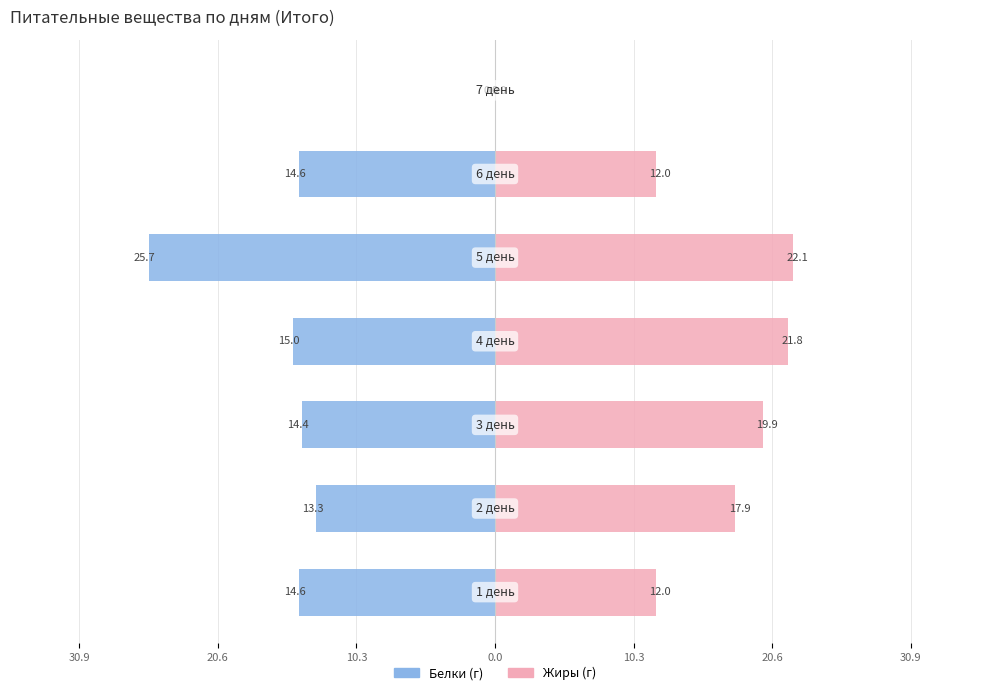

Reading left to right, what are all the values shown in this chart?

Белки (г): -14.6	-13.3	-14.4	-15.0	-25.7	-14.6	0.0
Жиры (г): 12.0	17.9	19.9	21.8	22.1	12.0	0.0